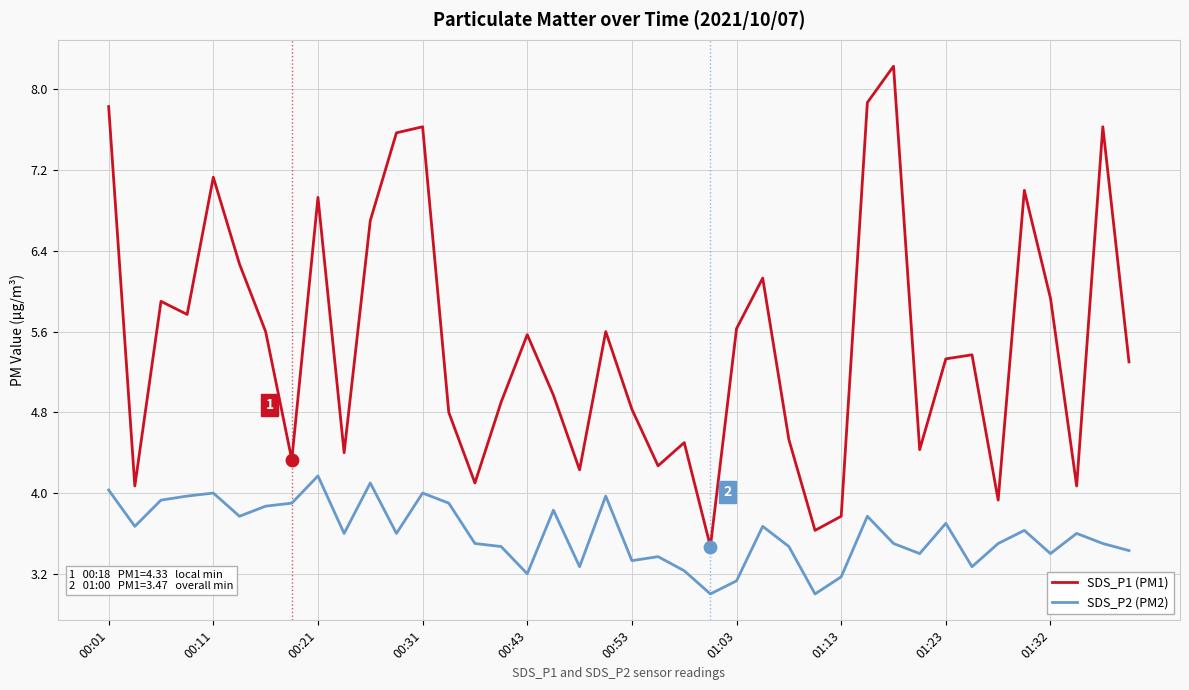

Which series has the widest spread of values?

SDS_P1 (PM1)